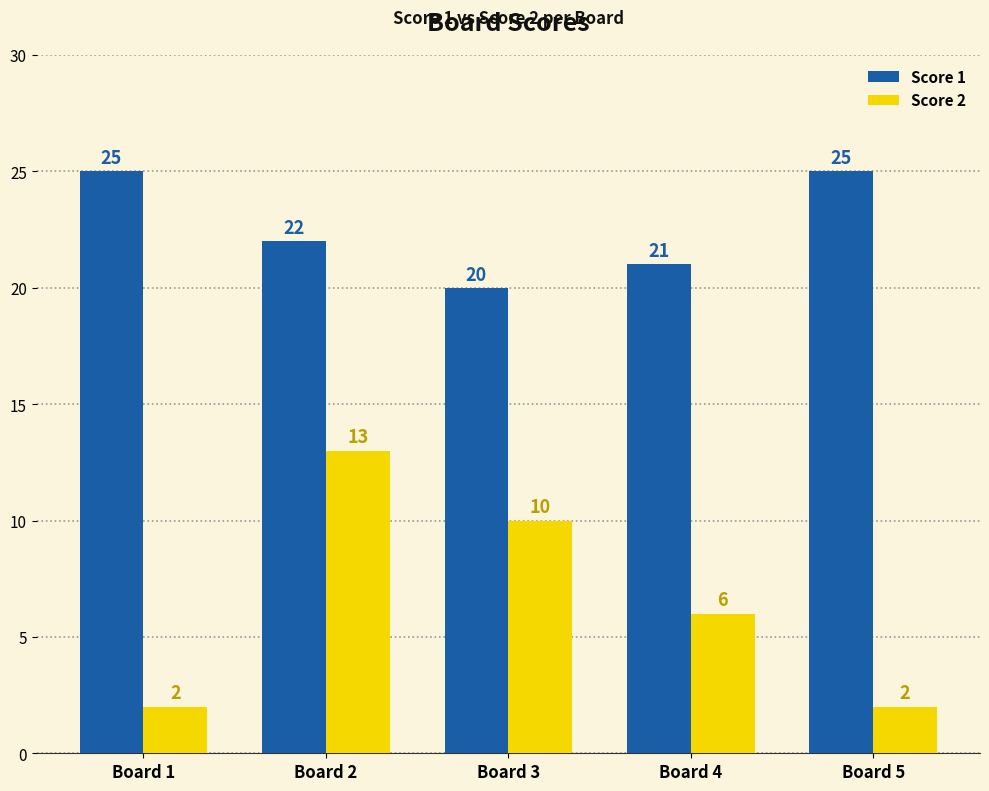

How many bars are there in total?

10